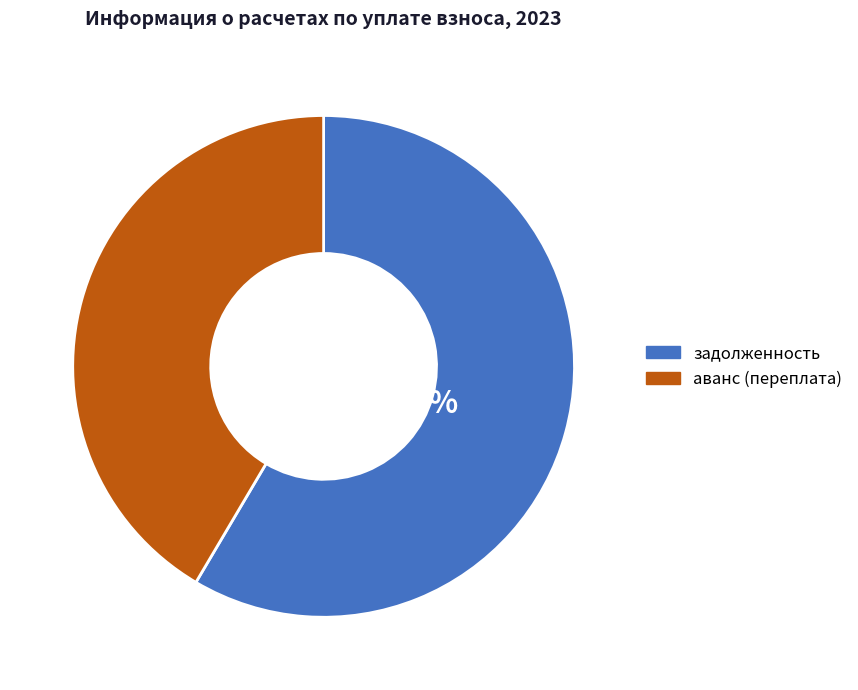

Which category has the biggest portion of the pie?

задолженность